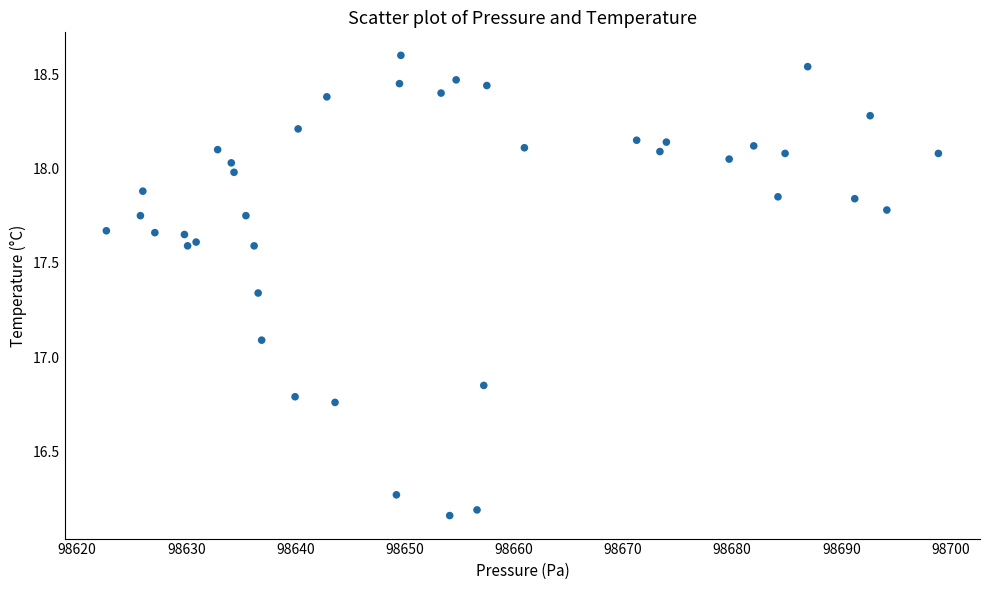

What Y value in the scatter plot is closest to 17?

17.1